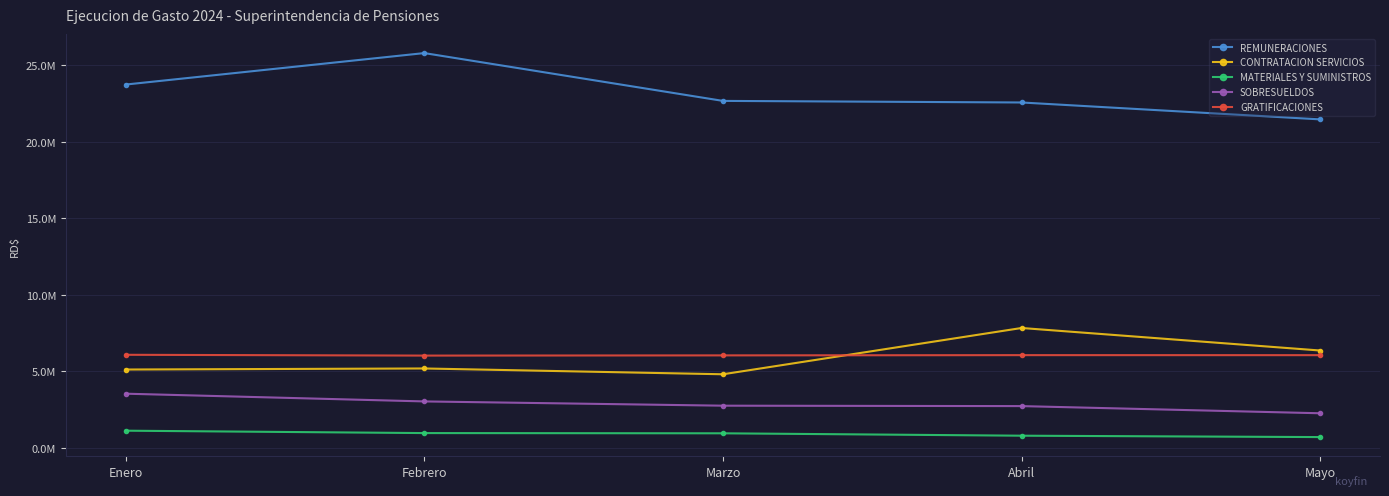

What is the difference between the CONTRATACION SERVICIOS values at Marzo and Febrero?

379283.5